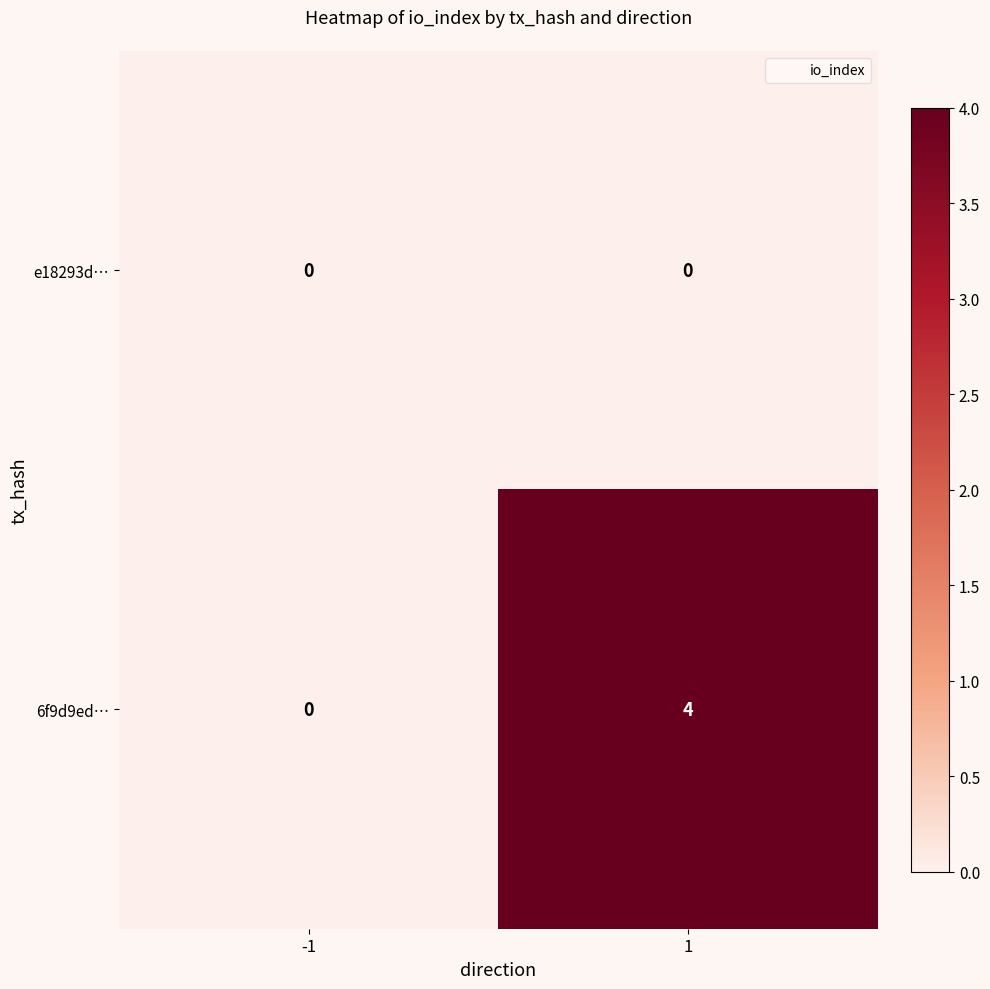

Rank the series by their average value, from lowest to highest.

e18293d…, 6f9d9ed…